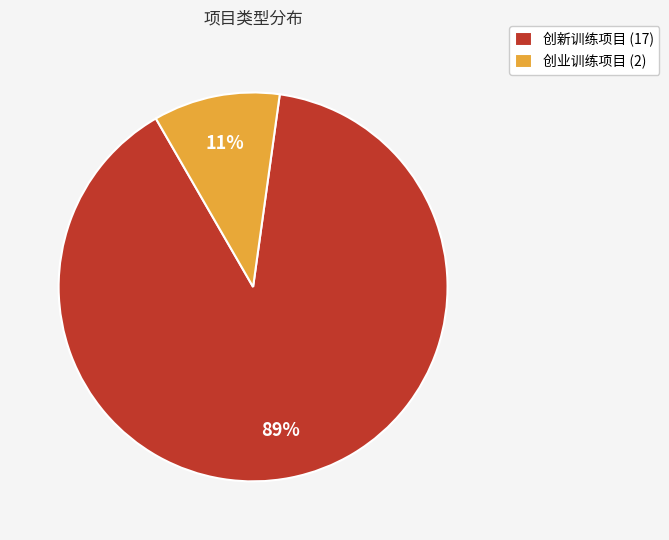

Is there any slice that represents more than half of the pie?

Yes